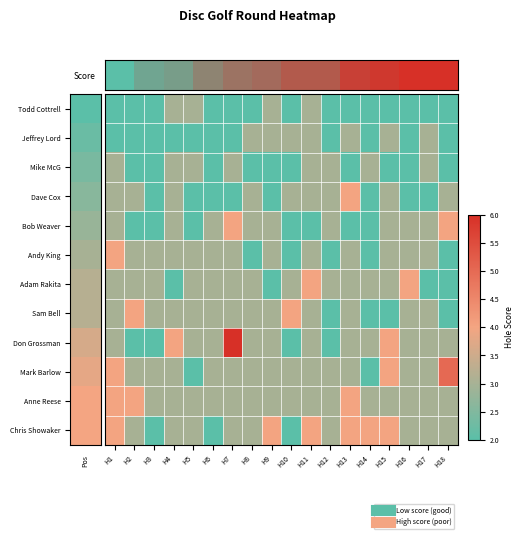

Count the number of categories in the chart.

18